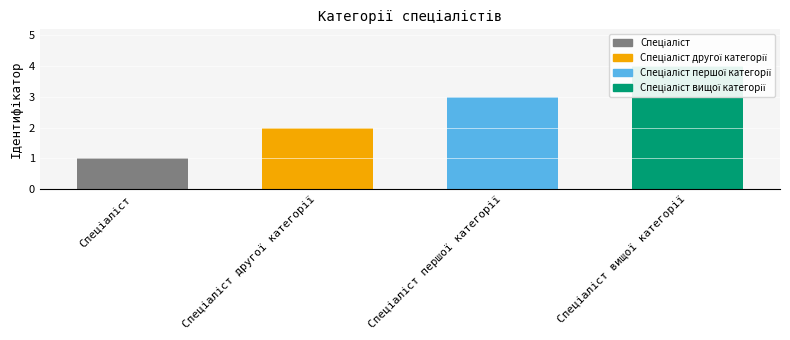

What is the difference between the maximum and minimum values?

3